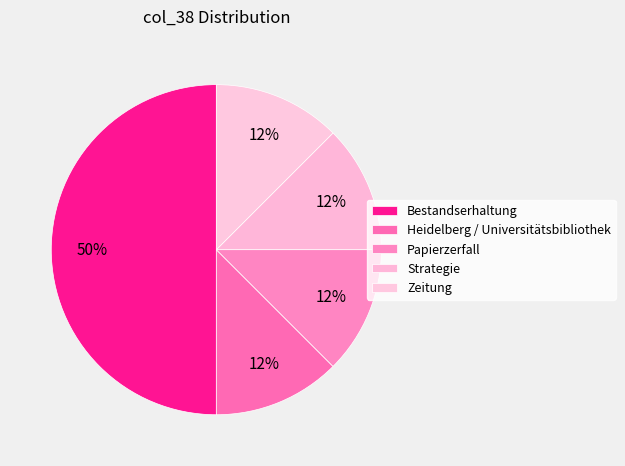

How many segments does this pie chart have?

5